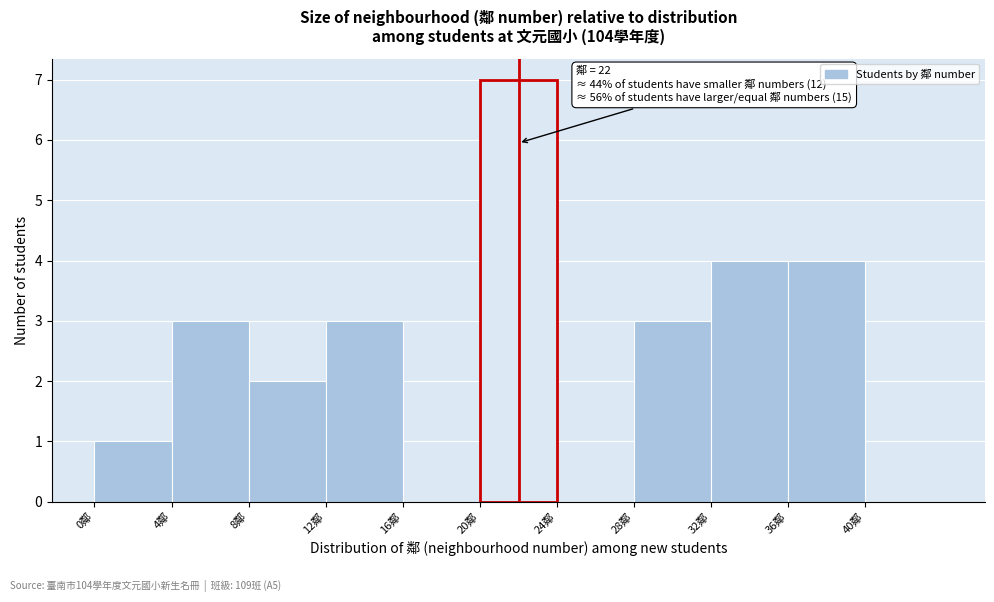

Which range on the x-axis has the tallest bar?

20 to 24